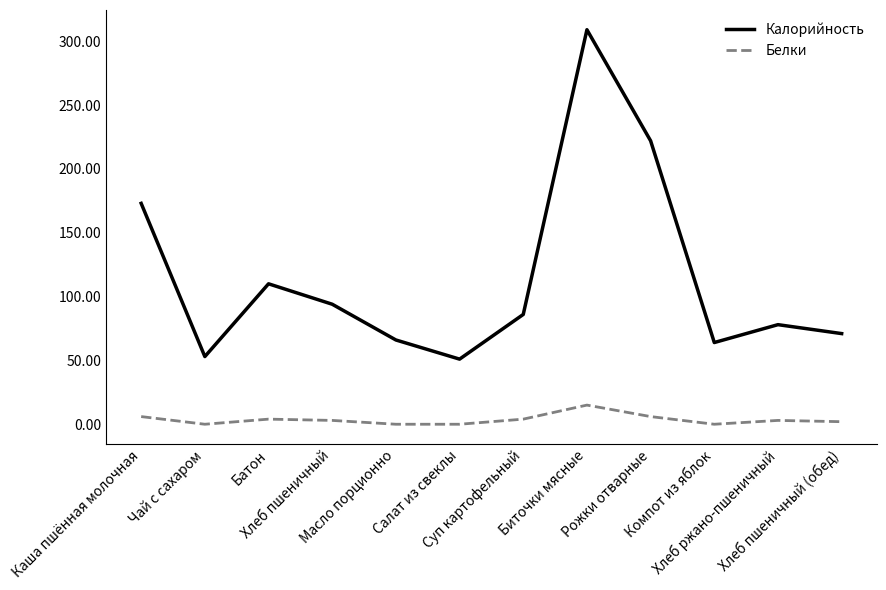

What is the spread (max minus min) of values at Компот из яблок?

64